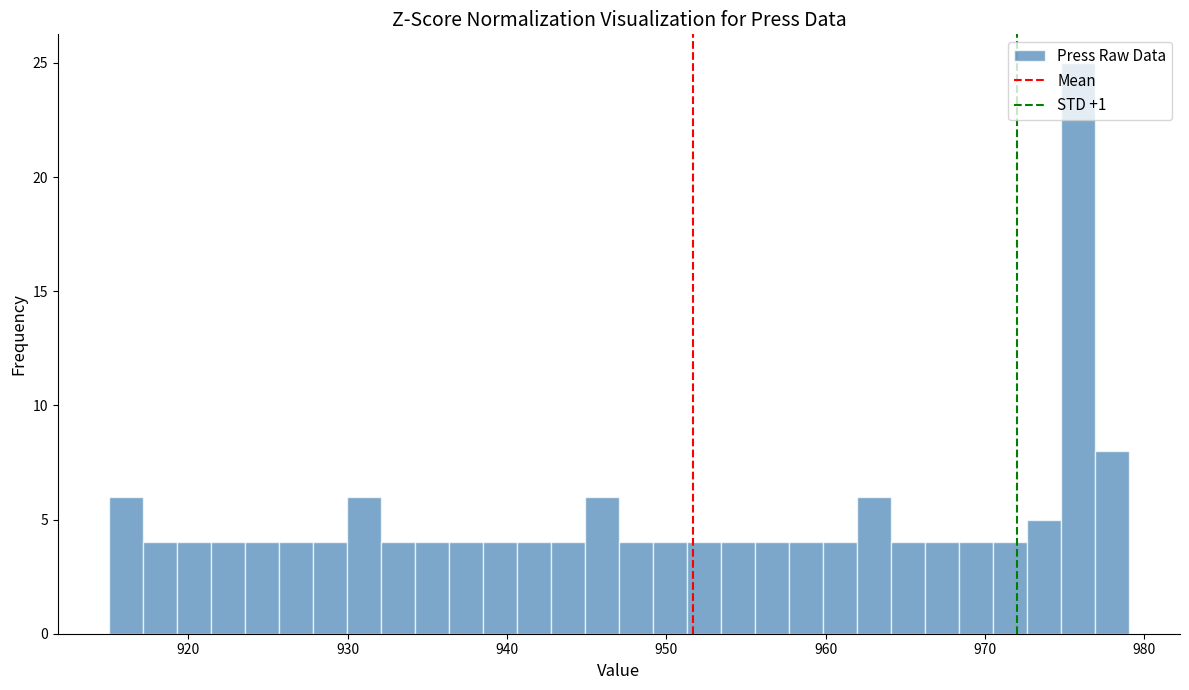

Read against the x-axis, roughly where is the centre of the tallest bar?

976